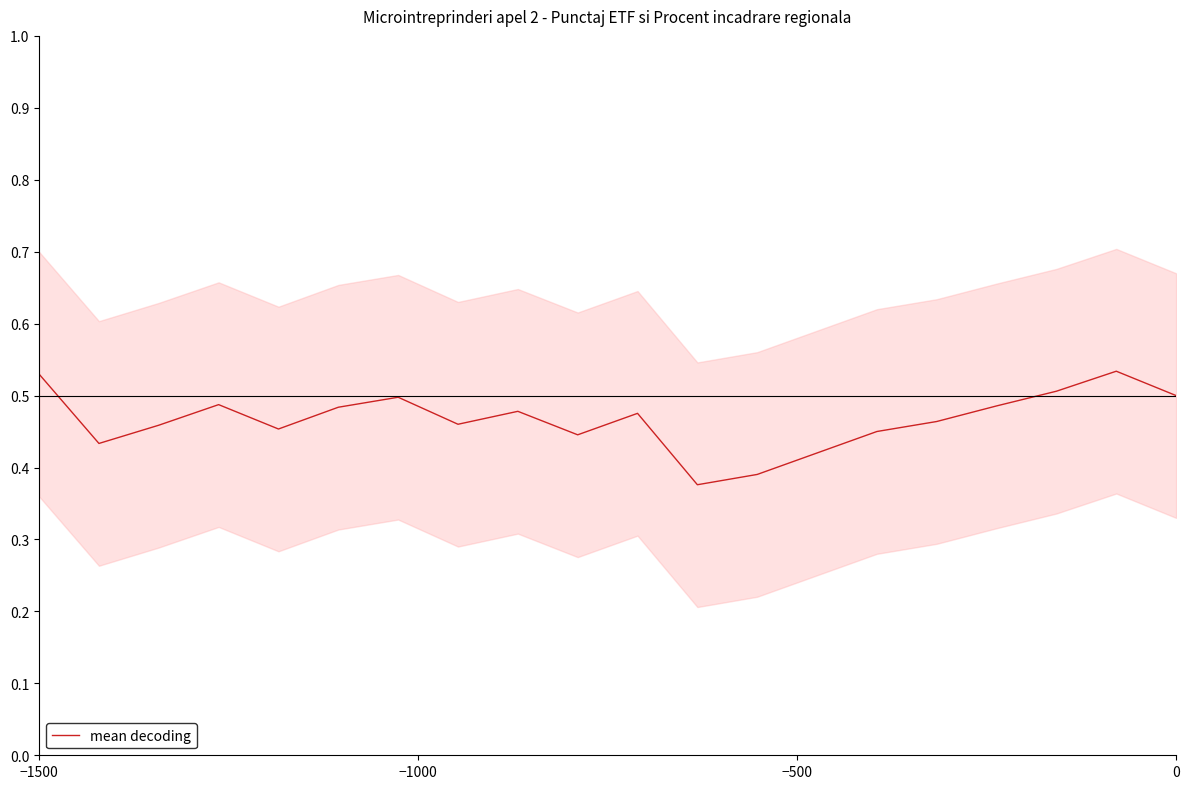

How many points are lower than both their immediate neighbors (excluding endpoints)?

5